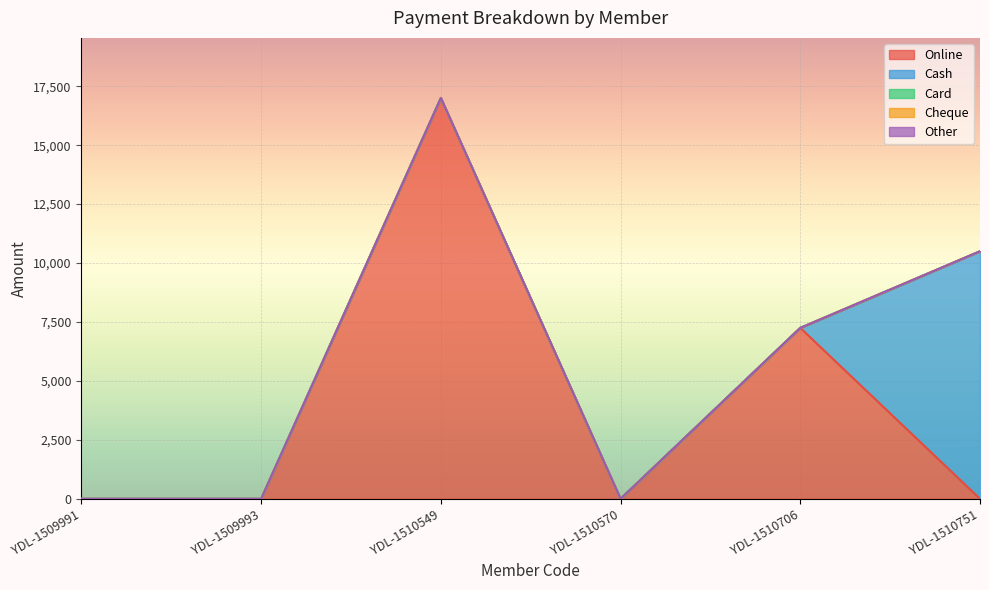

Which series changed the most between YDL-1509991 and YDL-1510751?

Cash